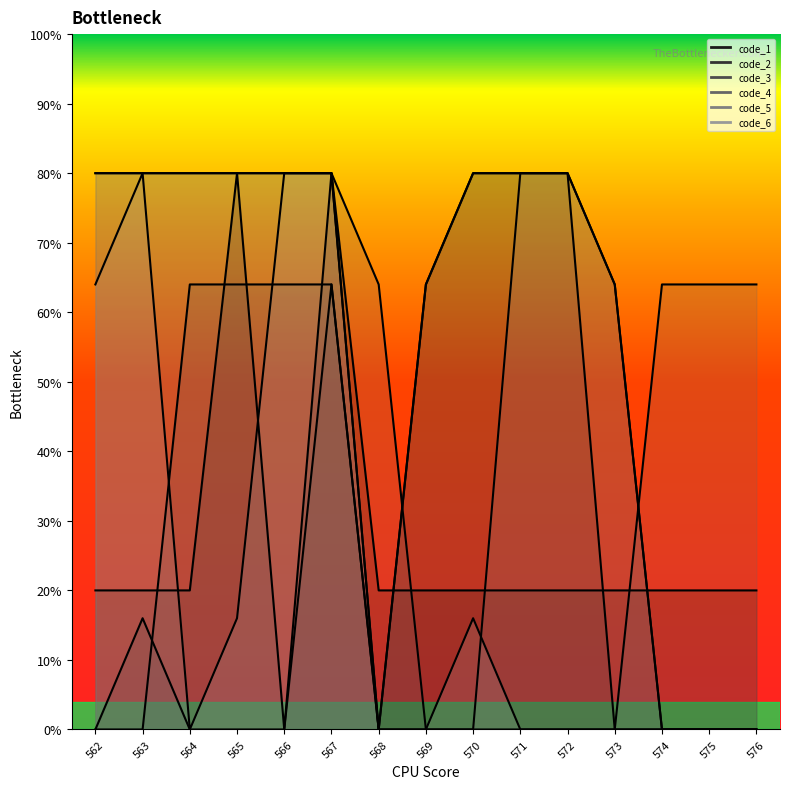

Reading left to right, what are all the values shown in this chart?

code_1: 2.0	2.0	2.0	8.0	0.0	8.0	2.0	2.0	2.0	2.0	2.0	2.0	2.0	2.0	2.0
code_2: 0.0	1.6	0.0	0.0	0.0	6.4	0.0	6.4	8.0	8.0	8.0	0.0	0.0	0.0	0.0
code_3: 0.0	0.0	6.4	6.4	6.4	6.4	0.0	6.4	8.0	8.0	8.0	6.4	0.0	0.0	0.0
code_4: 8.0	8.0	8.0	8.0	8.0	8.0	6.4	0.0	0.0	0.0	0.0	0.0	6.4	6.4	6.4
code_5: 8.0	8.0	8.0	8.0	8.0	8.0	0.0	0.0	0.0	8.0	8.0	6.4	0.0	0.0	0.0
code_6: 6.4	8.0	0.0	1.6	8.0	8.0	0.0	0.0	1.6	0.0	0.0	0.0	0.0	0.0	0.0